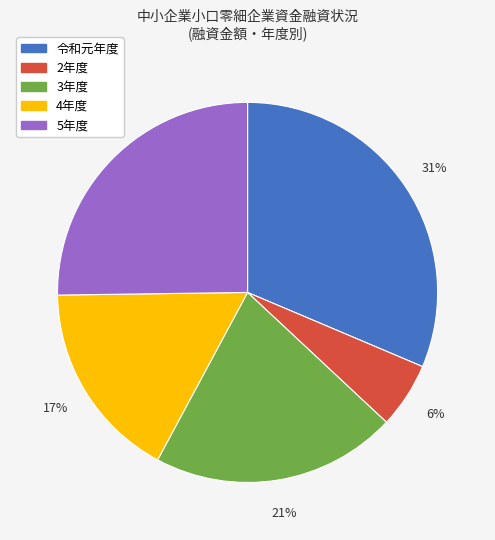

What percentage is the 4年度 slice, to the nearest percent?

17%